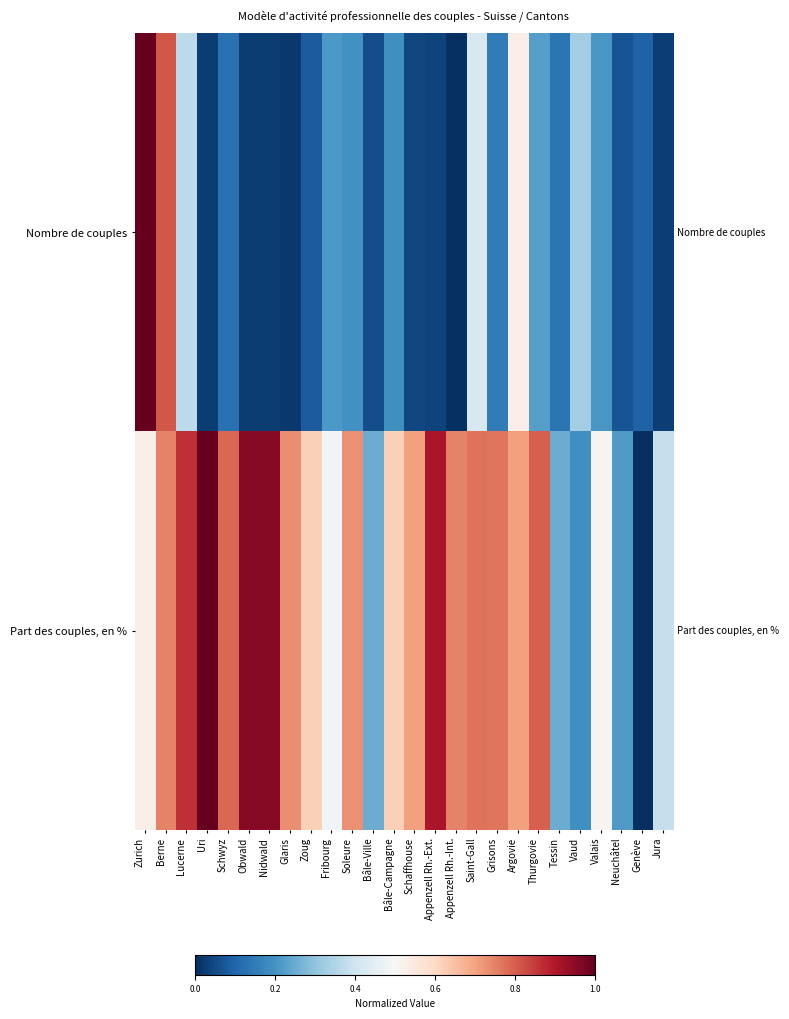

What is the difference between the highest and lowest values at Argovie?

0.2